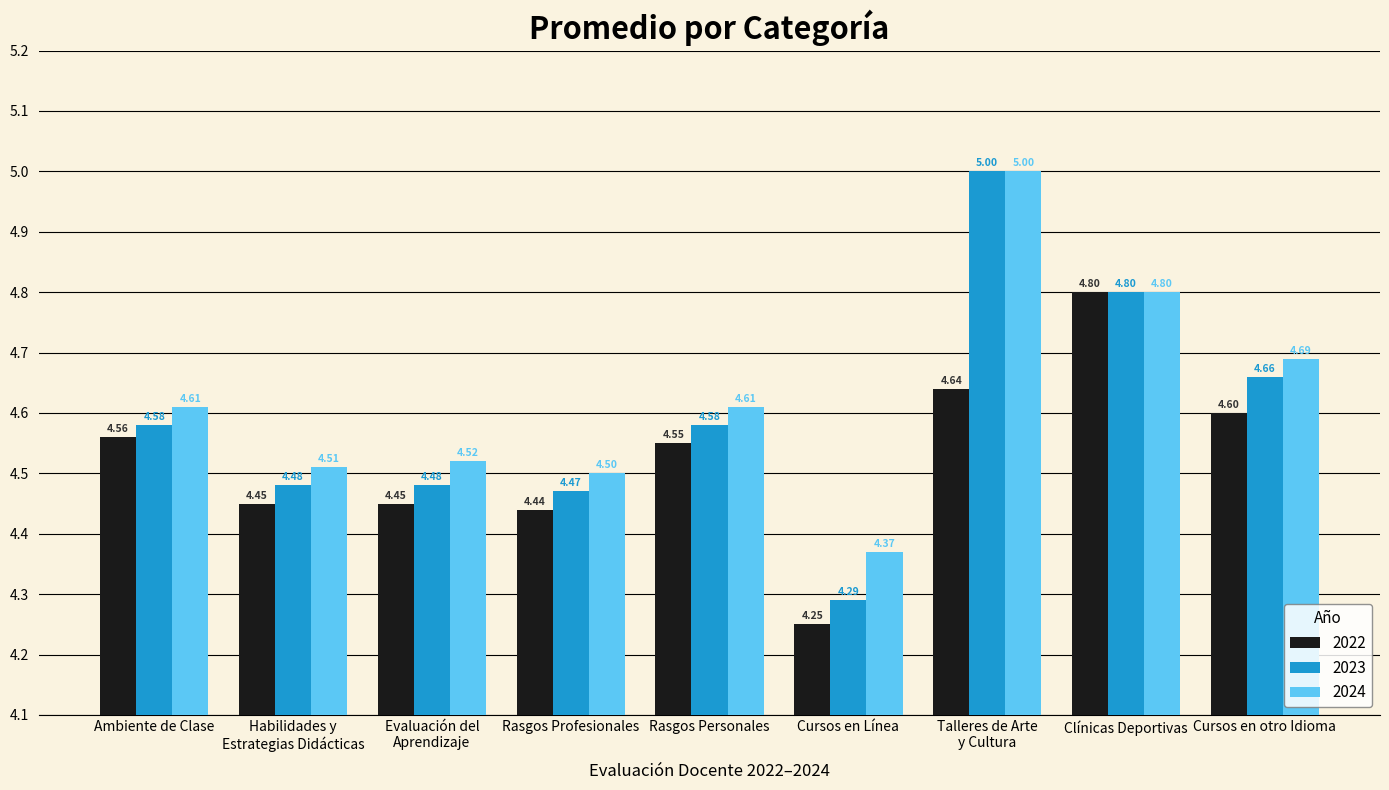

At which category is the sum across all series the highest?

Talleres de Arte
y Cultura